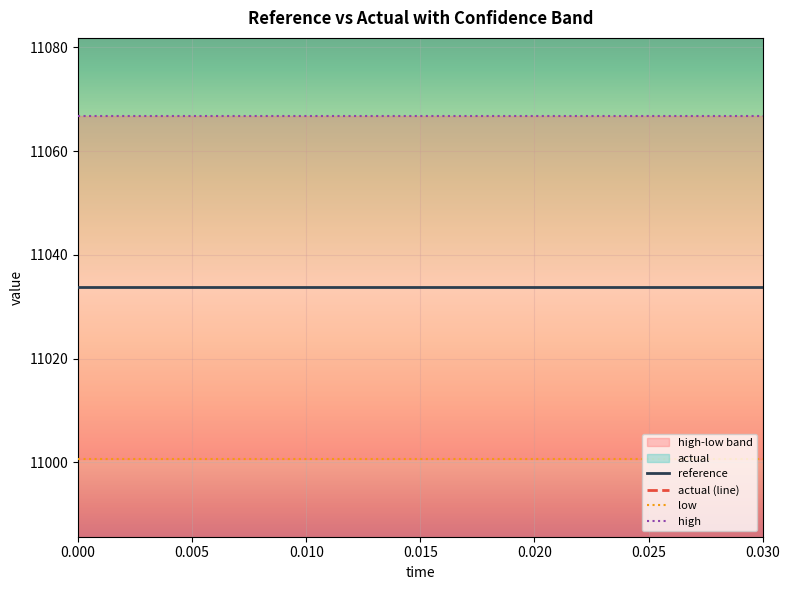

How many lines are shown in the chart?

4